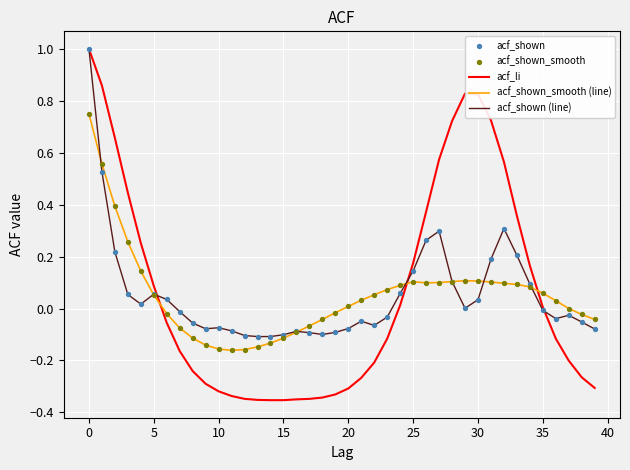

Which series ends up on top after the final intersection of acf_li and acf_shown_smooth (line)?

acf_shown_smooth (line)